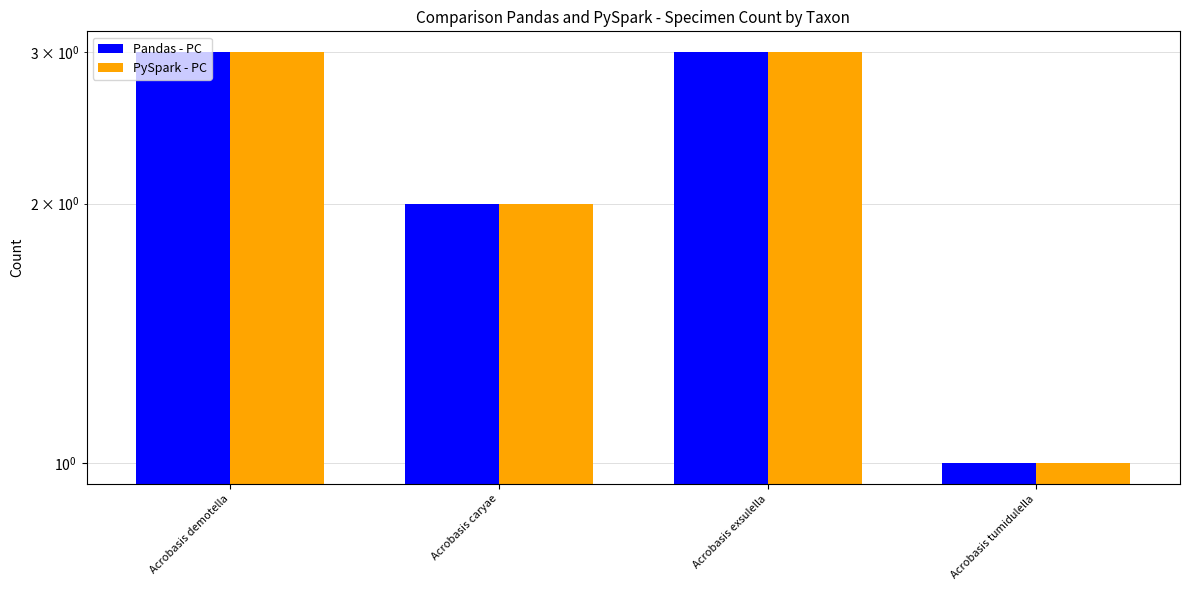

Which label corresponds to the smallest value in the chart?

Acrobasis tumidulella